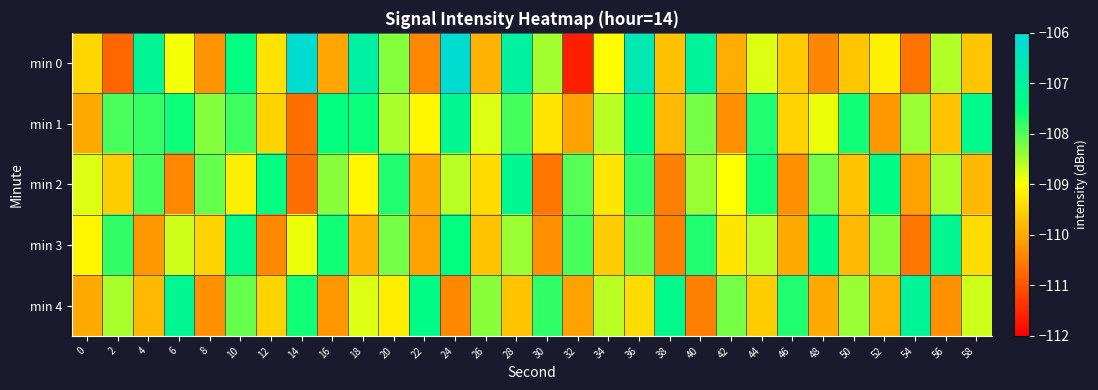

Reading right to left, what are all the values shown in this chart?

min 0: 58=-109.7	56=-108.5	54=-110.6	52=-109.2	50=-109.7	48=-110.4	46=-109.6	44=-108.8	42=-109.9	40=-107.1	38=-109.7	36=-106.6	34=-109.0	32=-111.6	30=-108.4	28=-107.0	26=-109.9	24=-106.1	22=-110.4	20=-108.3	18=-106.9	16=-110.1	14=-106.2	12=-109.3	10=-107.5	8=-110.3	6=-108.9	4=-107.1	2=-110.8	0=-109.5
min 1: 58=-107.3	56=-109.7	54=-108.4	52=-110.2	50=-107.6	48=-108.9	46=-109.5	44=-107.7	42=-110.3	40=-108.2	38=-109.8	36=-107.4	34=-108.6	32=-110.1	30=-109.3	28=-107.9	26=-108.8	24=-107.2	22=-109.1	20=-108.5	18=-107.6	16=-107.5	14=-110.7	12=-109.5	10=-107.9	8=-108.3	6=-107.6	4=-107.8	2=-107.9	0=-110.0
min 2: 58=-109.8	56=-108.5	54=-110.1	52=-107.4	50=-109.7	48=-108.2	46=-110.3	44=-107.6	42=-109.0	40=-108.4	38=-110.5	36=-107.8	34=-109.3	32=-108.0	30=-110.6	28=-107.2	26=-109.4	24=-108.6	22=-110.0	20=-107.7	18=-109.1	16=-108.3	14=-110.7	12=-107.5	10=-109.2	8=-108.1	6=-110.4	4=-107.9	2=-109.6	0=-108.8
min 3: 58=-109.4	56=-107.2	54=-110.6	52=-108.3	50=-109.8	48=-107.4	46=-110.0	44=-108.6	42=-109.3	40=-107.7	38=-110.5	36=-108.1	34=-109.6	32=-107.9	30=-110.3	28=-108.4	26=-109.7	24=-107.5	22=-110.1	20=-108.2	18=-109.9	16=-107.6	14=-108.9	12=-110.4	10=-107.3	8=-109.5	6=-108.7	4=-110.2	2=-107.8	0=-109.1
min 4: 58=-108.7	56=-110.3	54=-107.1	52=-109.9	50=-108.4	48=-110.0	46=-107.7	44=-109.6	42=-108.2	40=-110.5	38=-107.3	36=-109.4	34=-108.6	32=-110.1	30=-107.8	28=-109.7	26=-108.3	24=-110.4	22=-107.4	20=-109.2	18=-108.8	16=-110.2	14=-107.6	12=-109.5	10=-108.1	8=-110.3	6=-107.2	4=-109.8	2=-108.5	0=-110.0